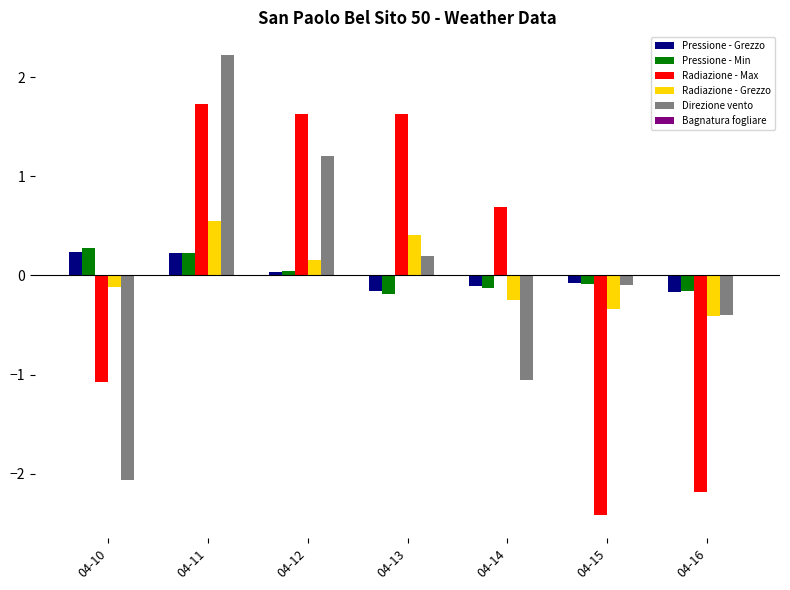

What is the total value across all series at 04-13?

1.9